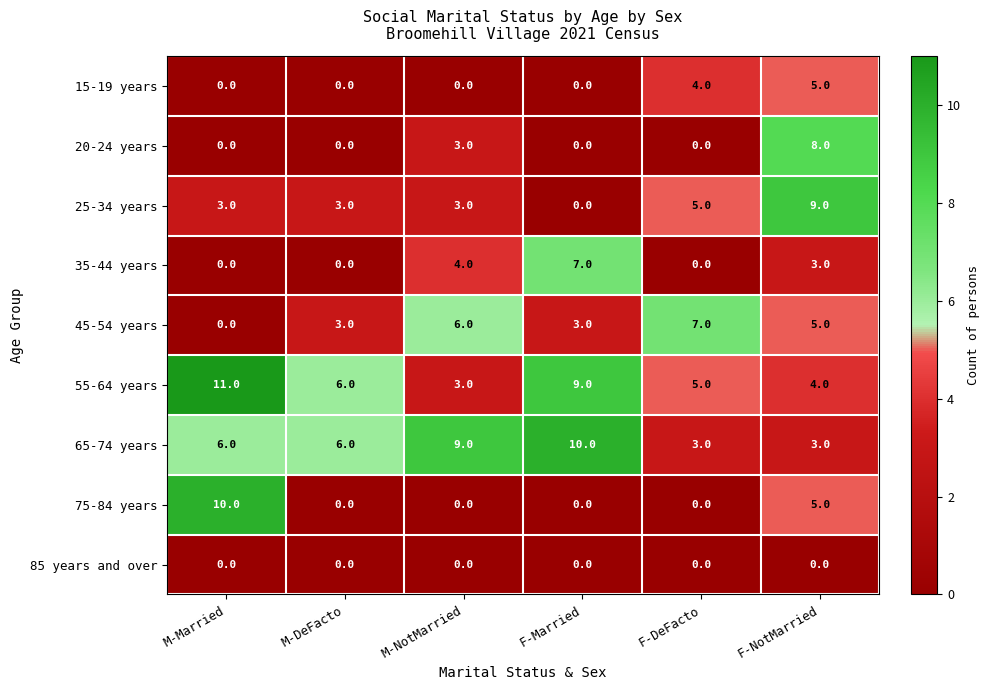

How many data points in 20-24 years are above 0?

2